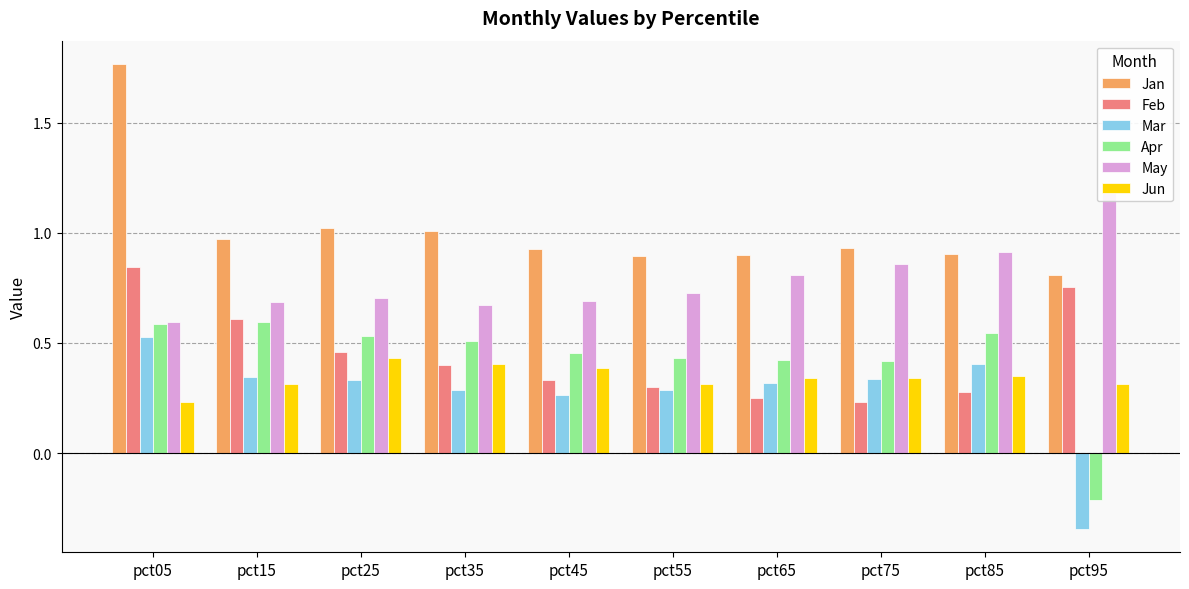

What are all the series names shown in the legend?

Jan, Feb, Mar, Apr, May, Jun